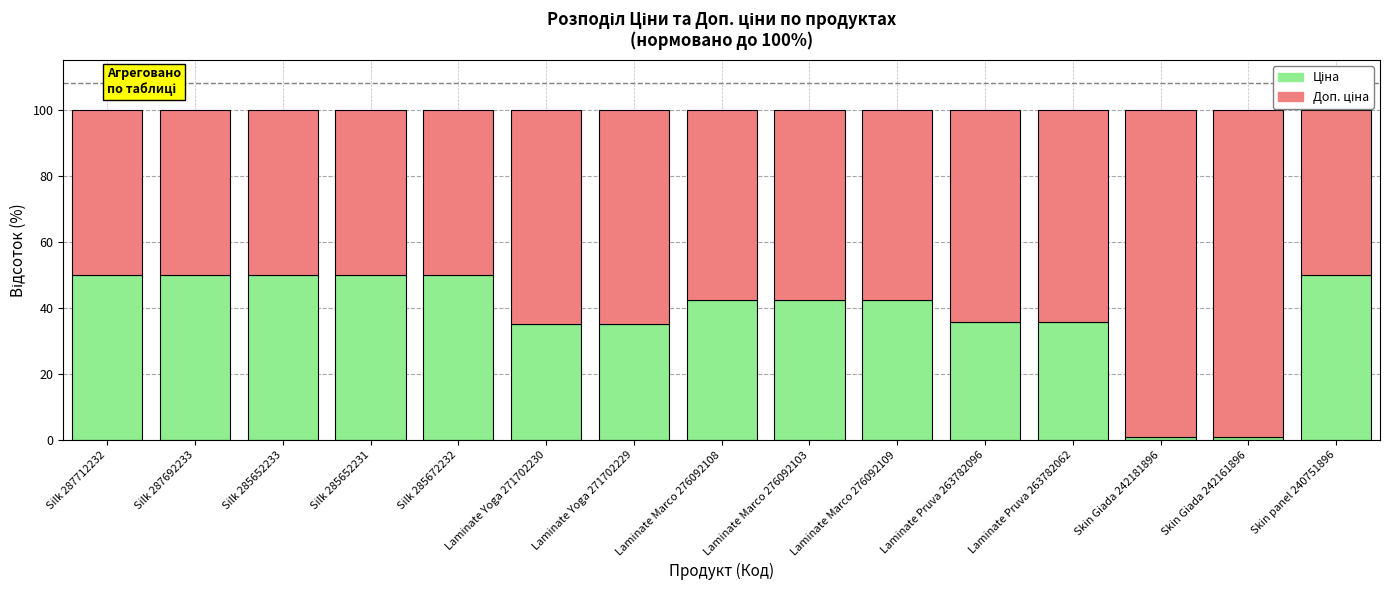

How many data points in Доп. ціна are above 57?

9